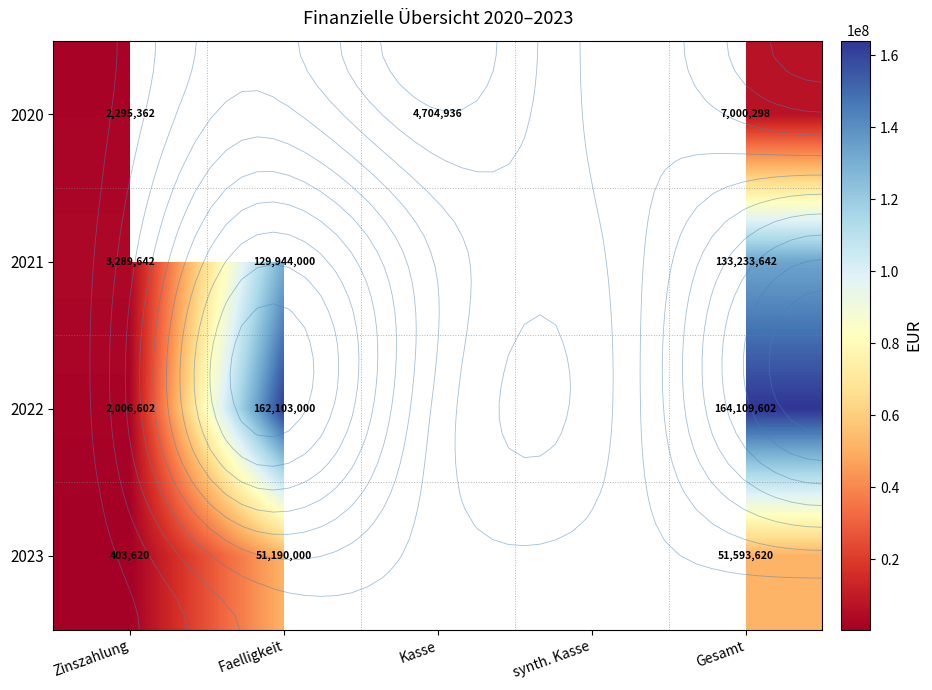

List the series in order of their peak value, lowest first.

2020, 2023, 2021, 2022